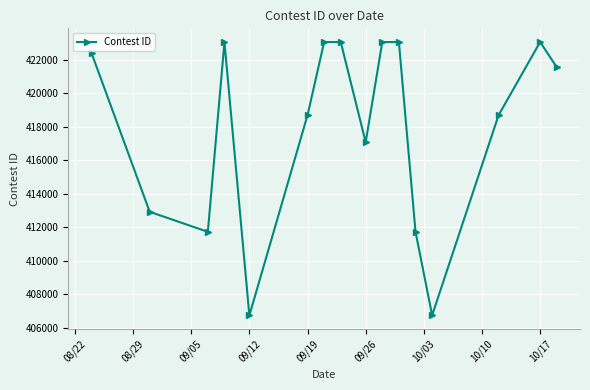

What is the smallest value displayed?

406739